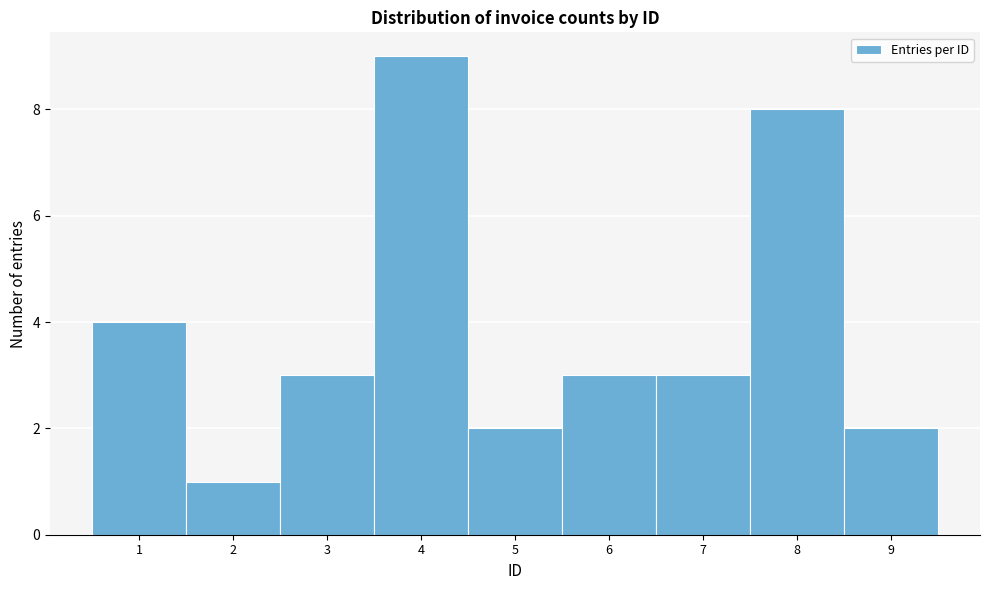

Which range on the x-axis has the tallest bar?

3.5 to 4.5